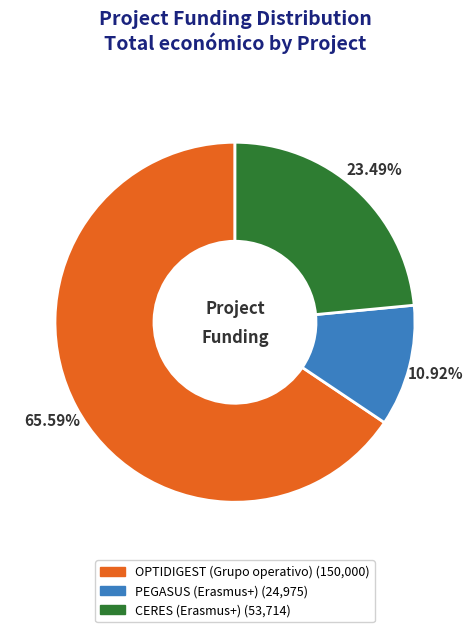

Which slice is the largest?

OPTIDIGEST (Grupo operativo)